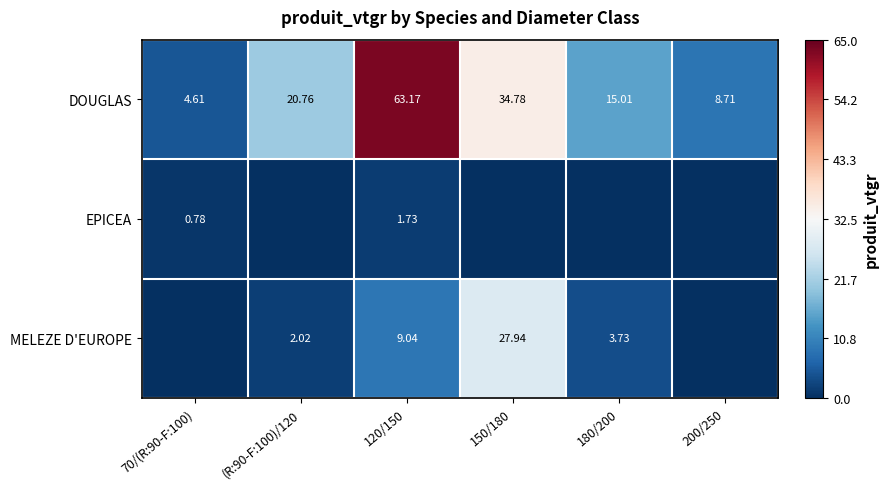

The EPICEA series shows 1.1 at 150/180. True or false?

False